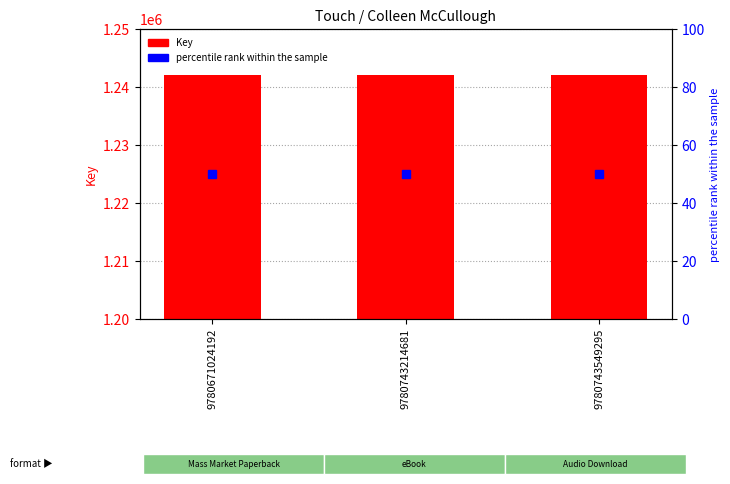

How many bars are there in each group?

2